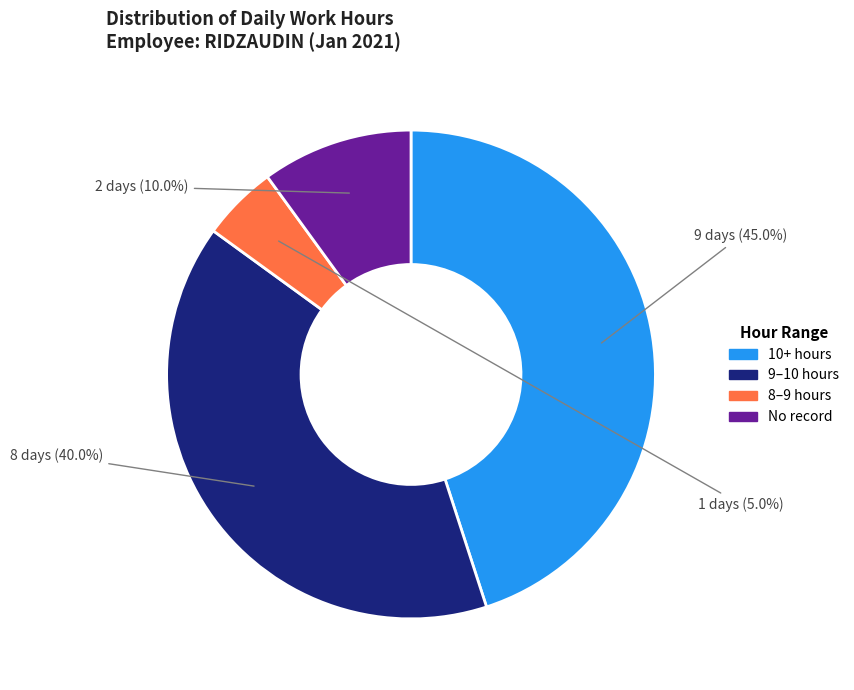

Count the number of slices in the pie.

4